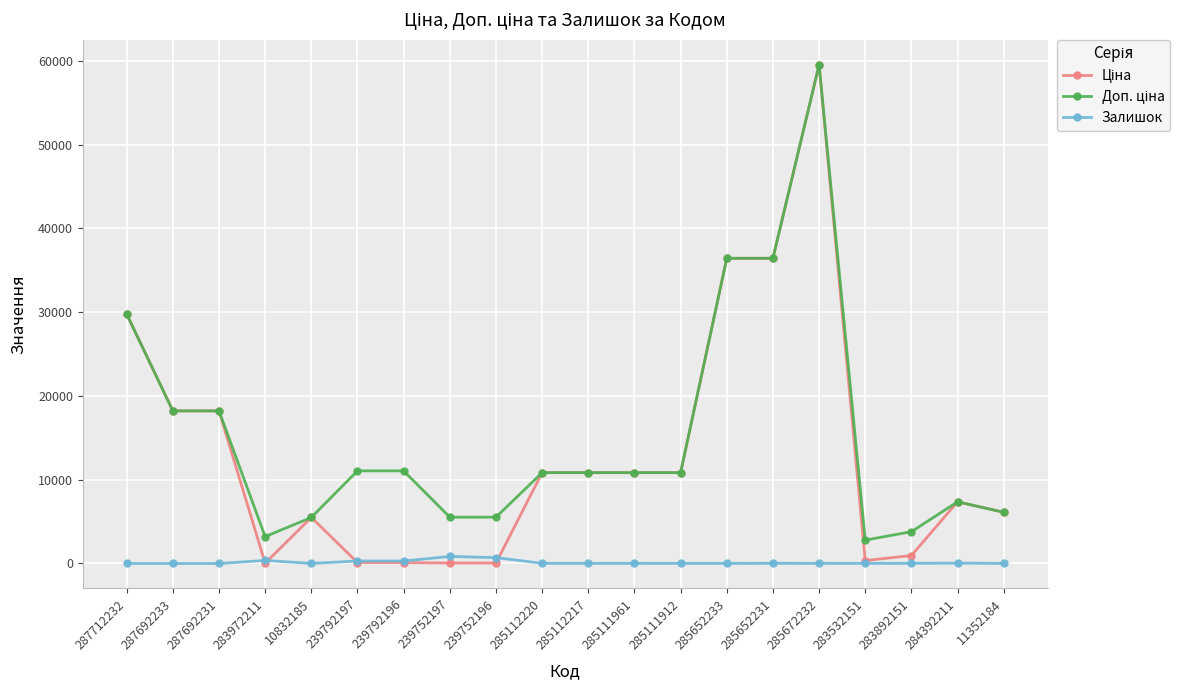

Does the chart display data point markers on the line(s)?

Yes